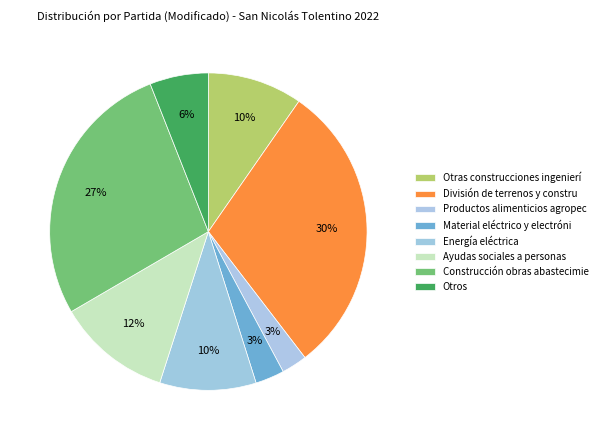

Is there a majority slice in this chart?

No